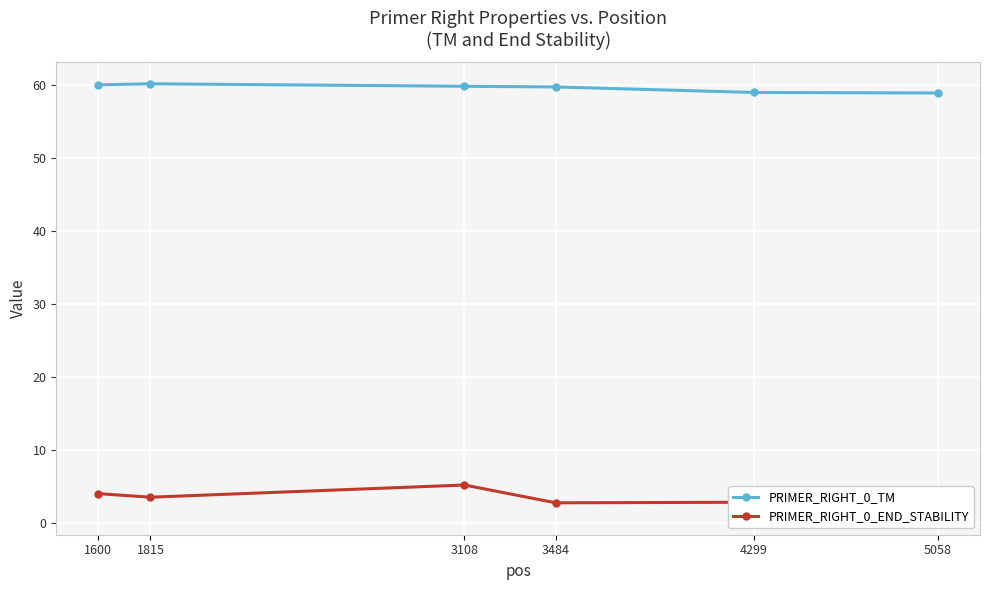

What is the highest value of the PRIMER_RIGHT_0_END_STABILITY series?

5.2